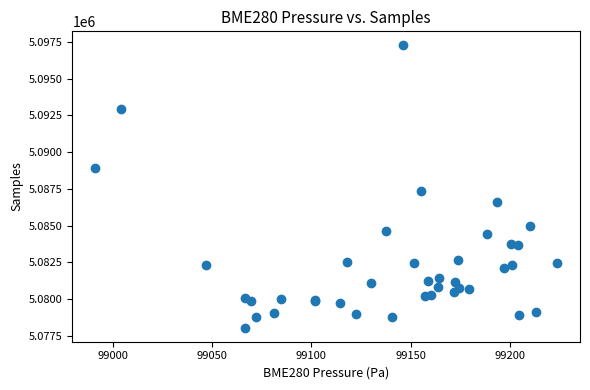

What Y value in the scatter plot is closest to 5087657?

5087375